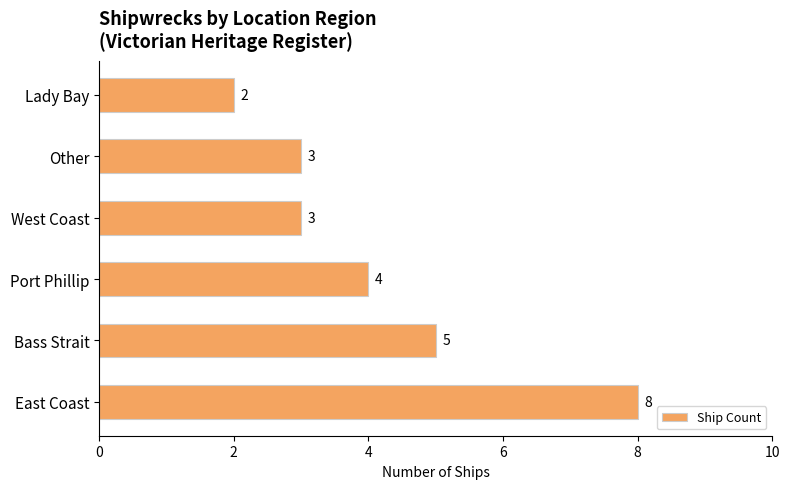

Which label corresponds to the smallest value in the chart?

Lady Bay